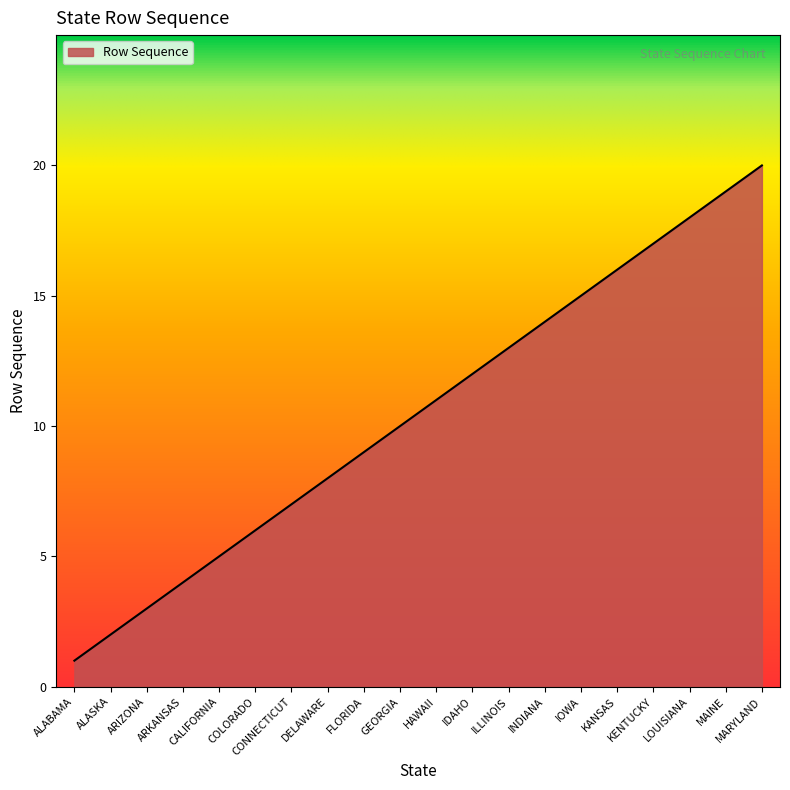

What is the difference between the values at ILLINOIS and DELAWARE?

5